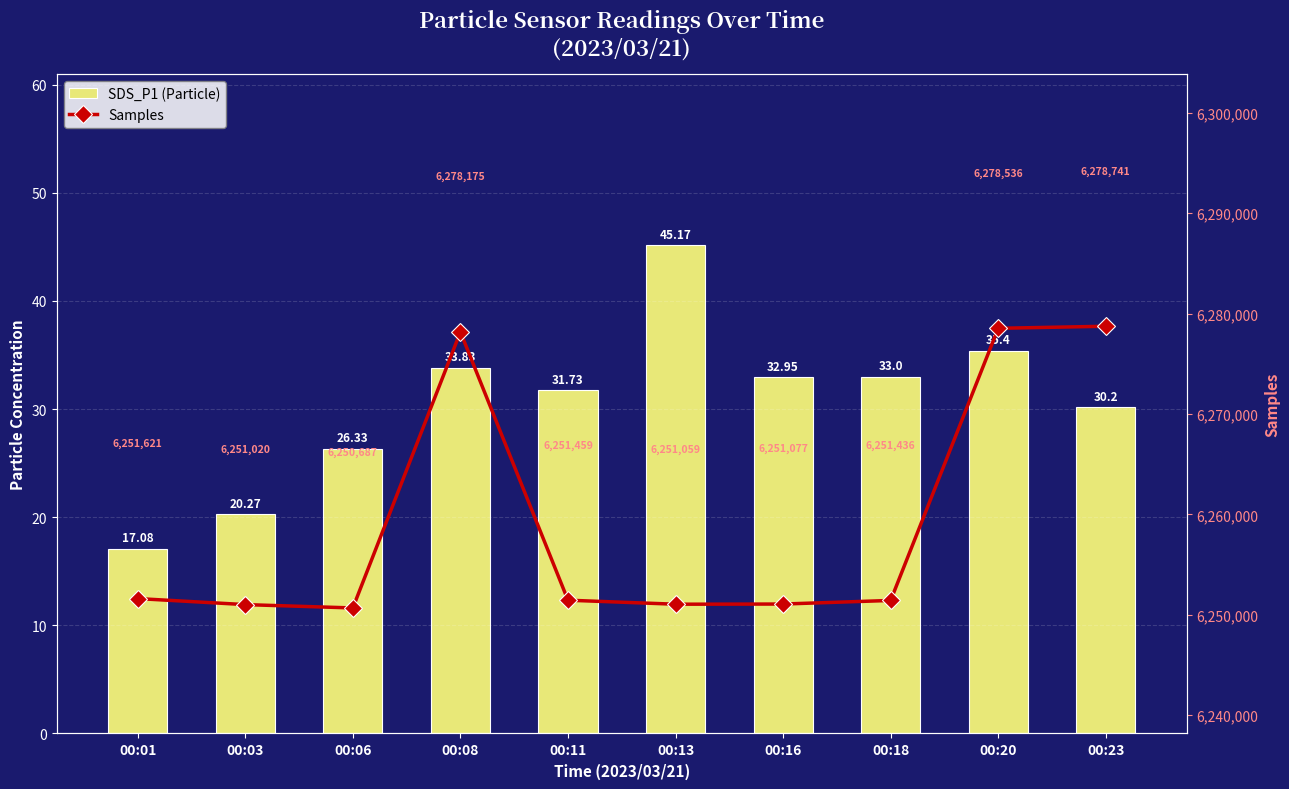

Where is SDS_P1 (Particle) nearest to the value 31?

00:11